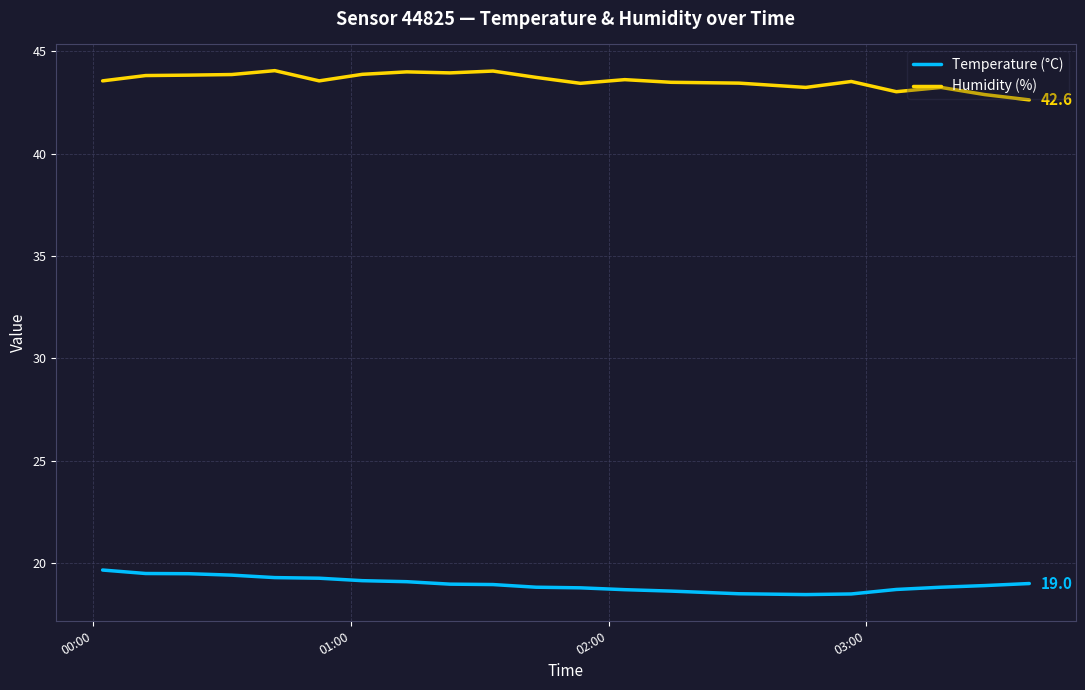

What is the difference between the maximum and minimum values in the Humidity (%) series?

1.4